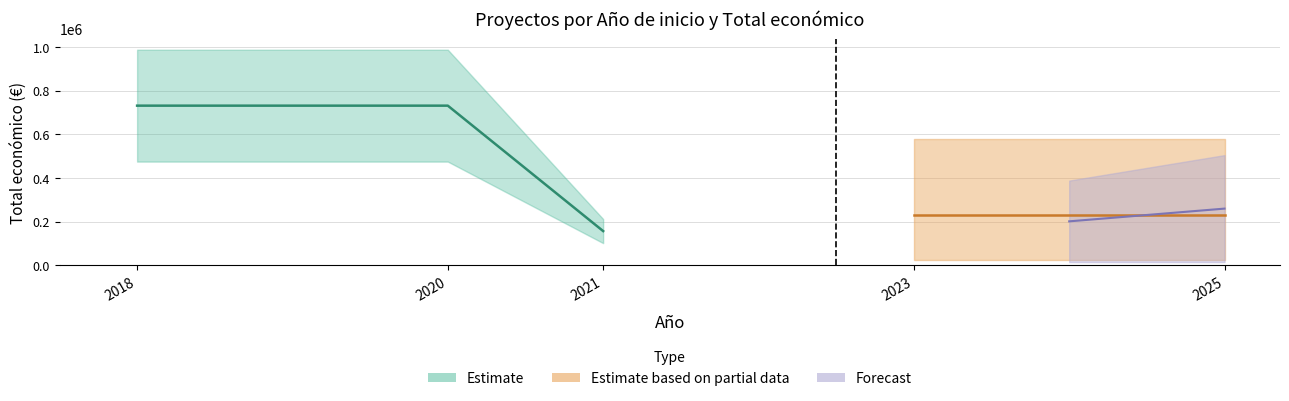

Count the number of values greater than 237343.

3